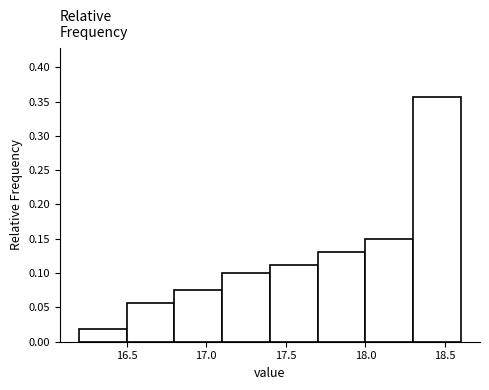

How tall is the bar that spans 18.3 to 18.6 on the x-axis? The values are not printed on the chart, so give them approximately, as read against the axis.

0.355